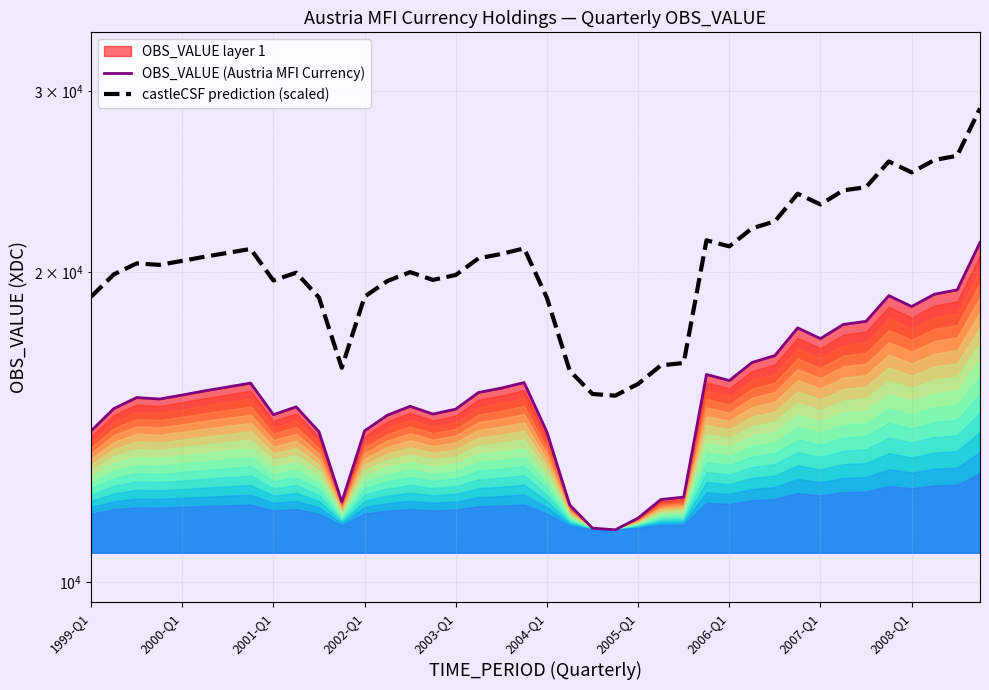

At 2001-Q1, list the series in order from largest to smallest.

castleCSF prediction (scaled), OBS_VALUE (Austria MFI Currency)